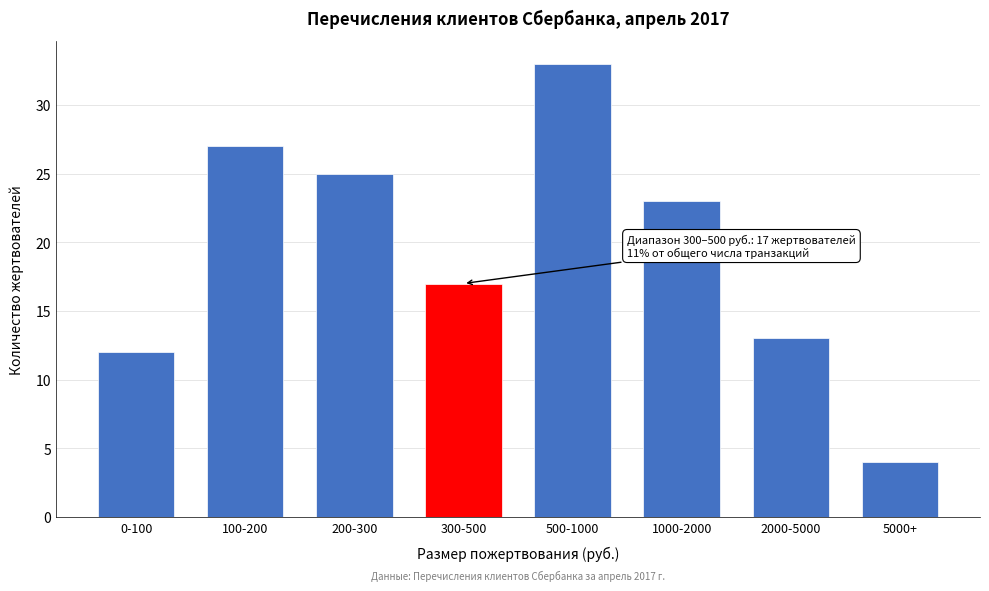

Reading left to right, transcribe all the data shown in this chart.

0-100=12	100-200=27	200-300=25	300-500=17	500-1000=33	1000-2000=23	2000-5000=13	5000+=4